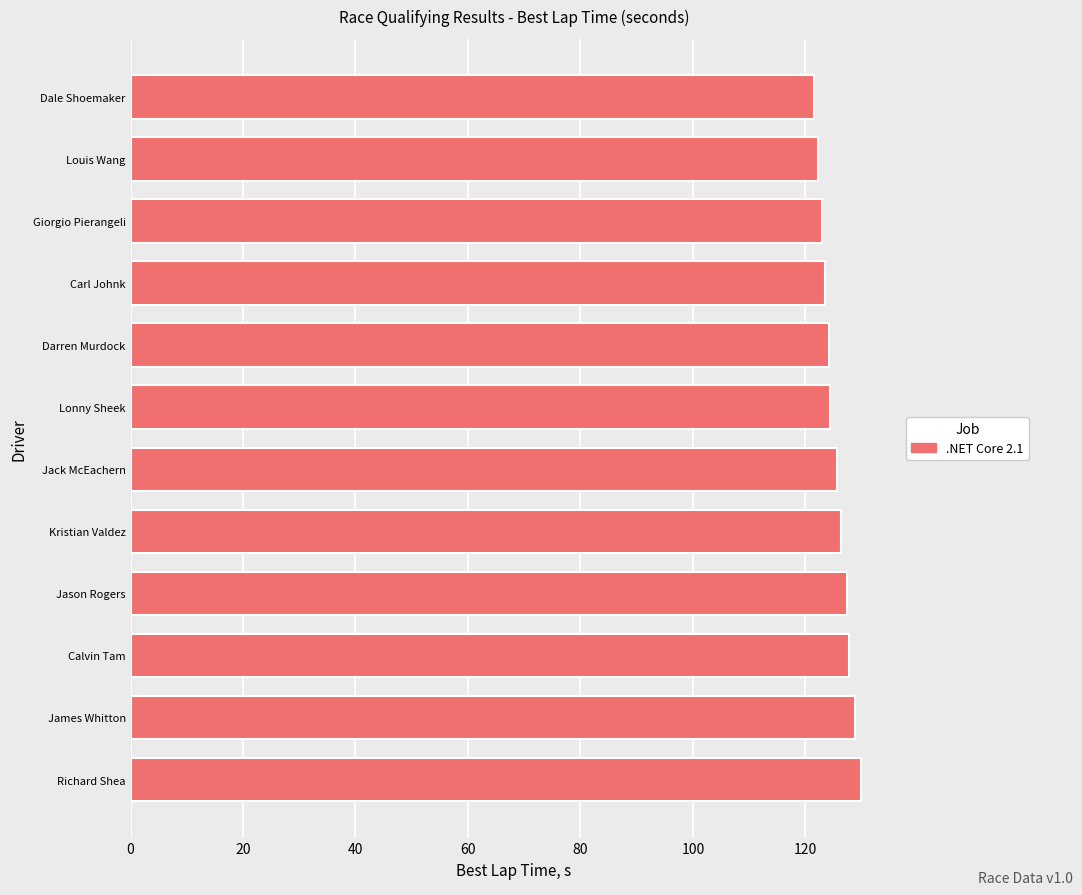

The value at James Whitton is 128.9. True or false?

True